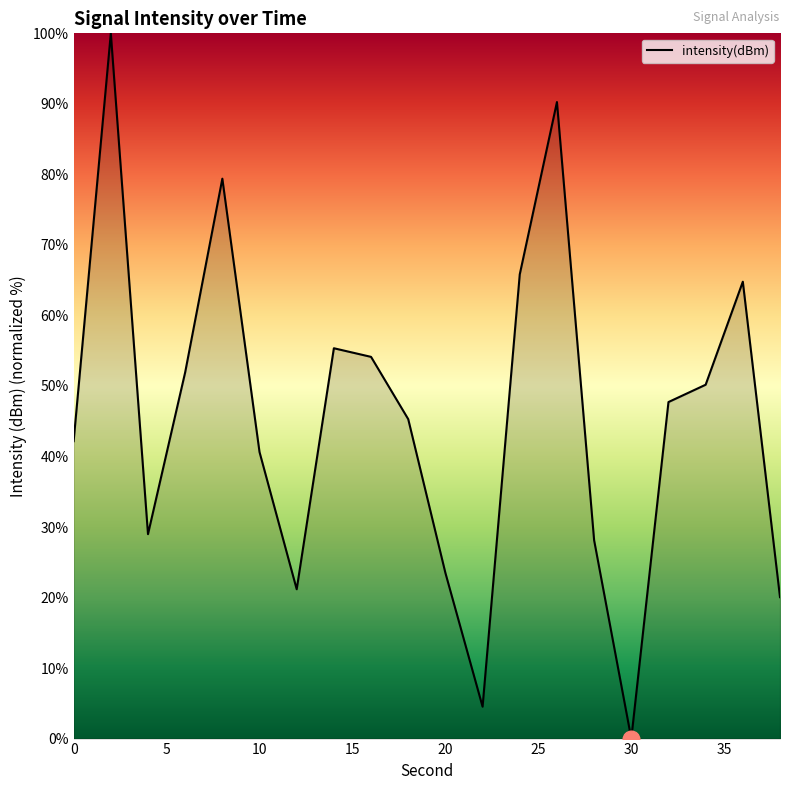

What is the greatest value displayed?

100.0